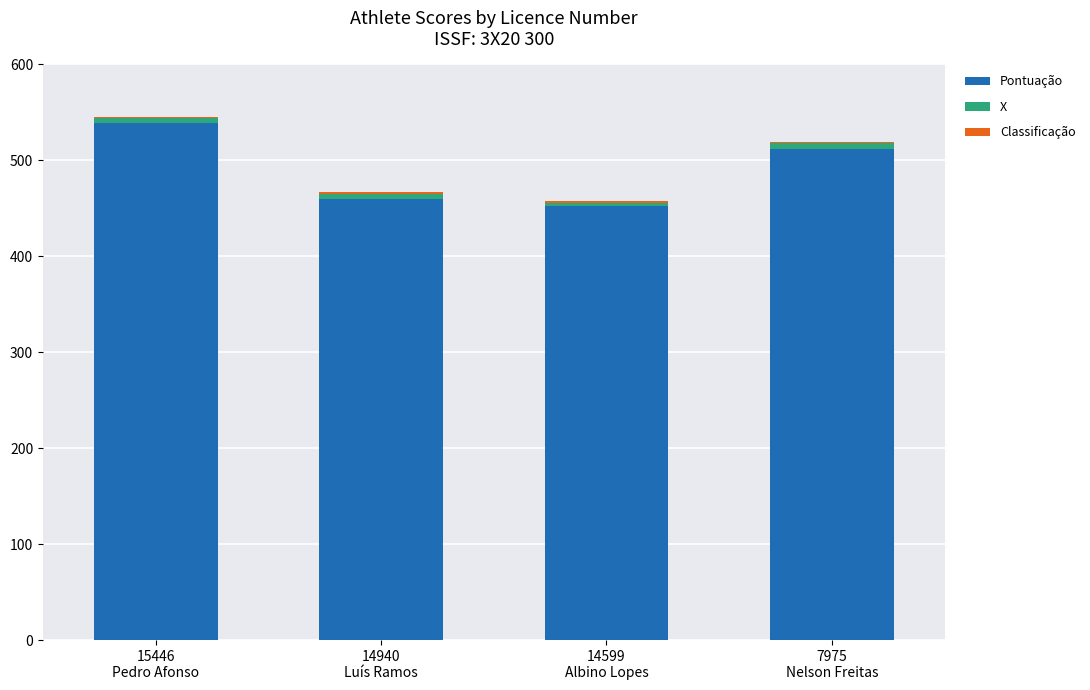

What is the total value across all series at 7975
Nelson Freitas?

519